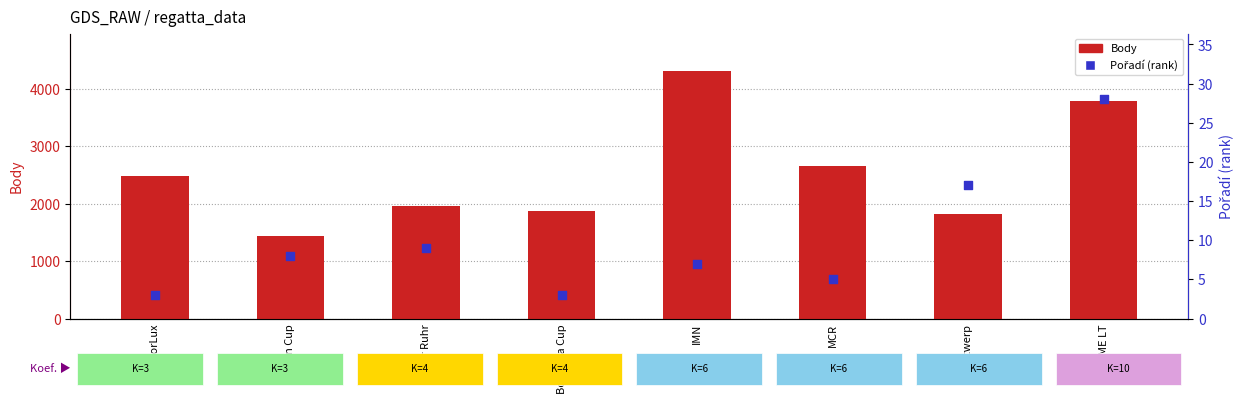

What are all the series names shown in the legend?

Body, Pořadí